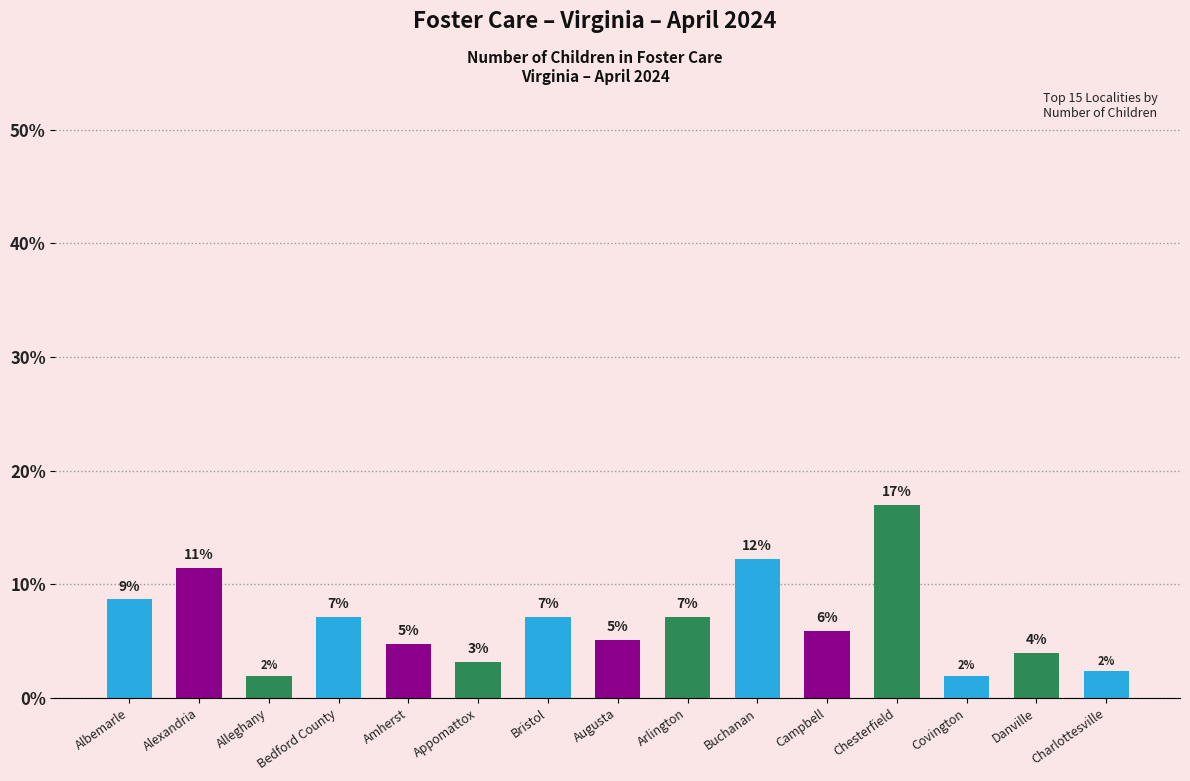

What is the label of the 3rd bar from the right?

Covington